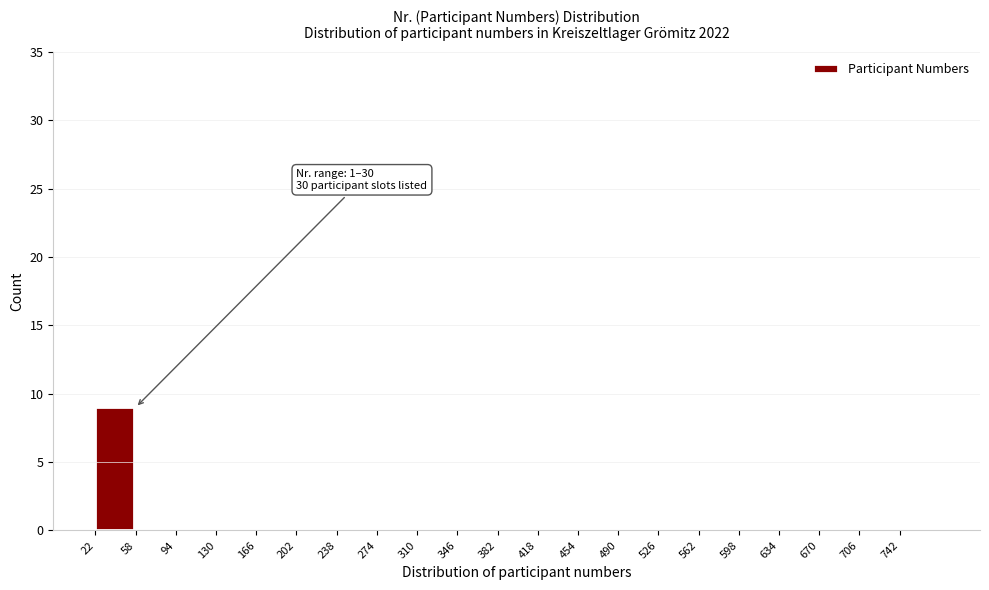

Over which range of the x-axis is the bar tallest?

22 to 58